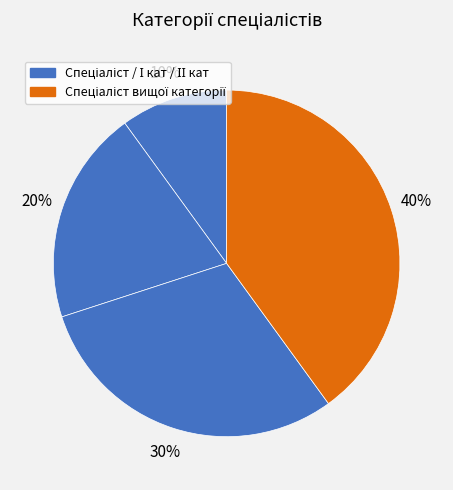

How many slices are in this pie chart?

4